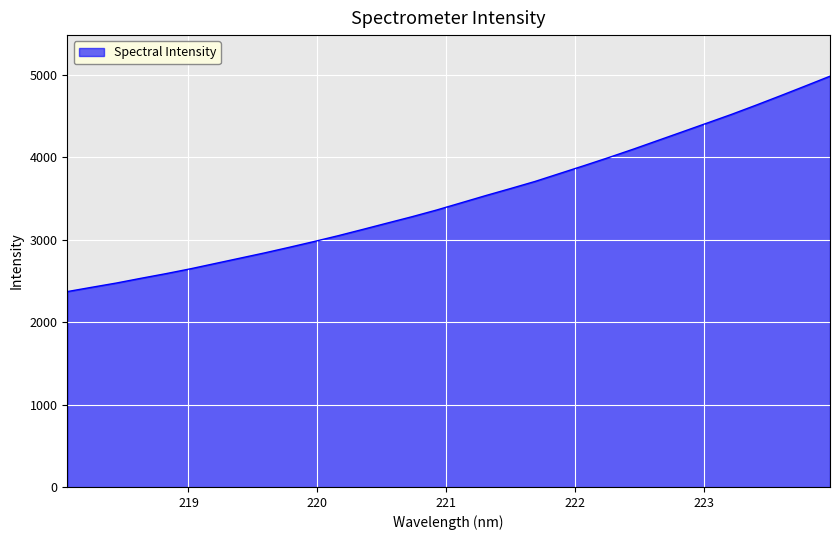

What is the minimum value shown in the chart?

2371.7